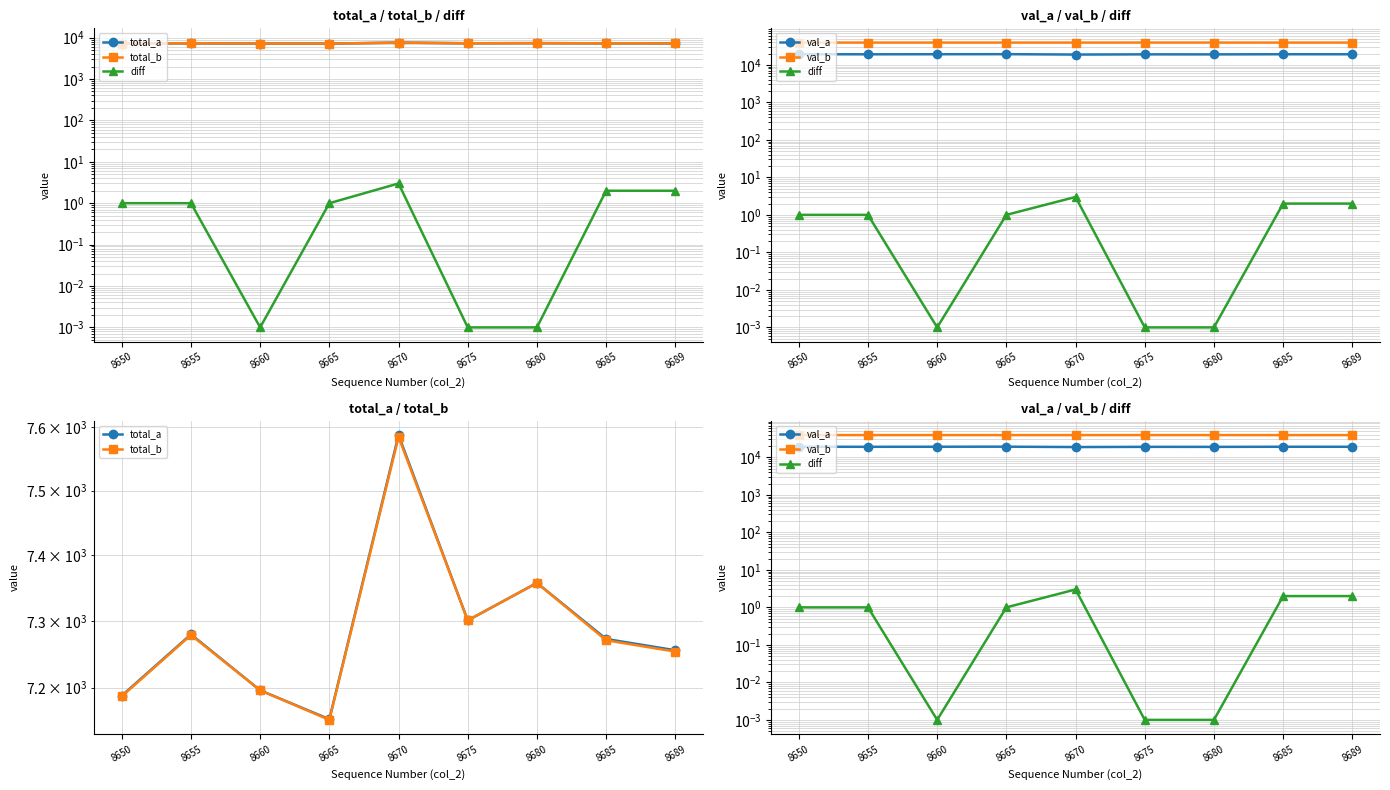

What is the spread (max minus min) of values at 8675?

39204.0